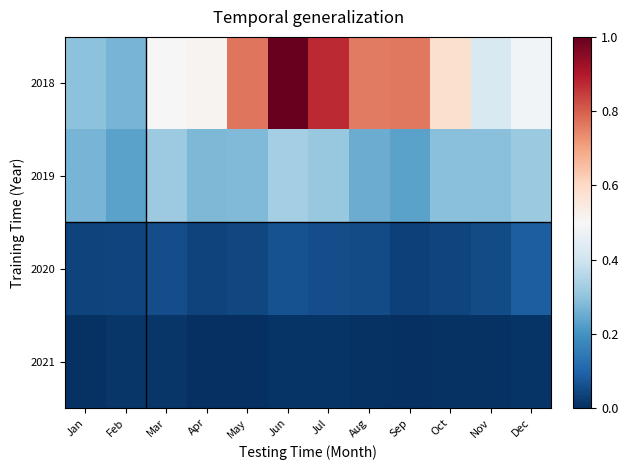

Which series changed the most between Jul and Aug?

2018